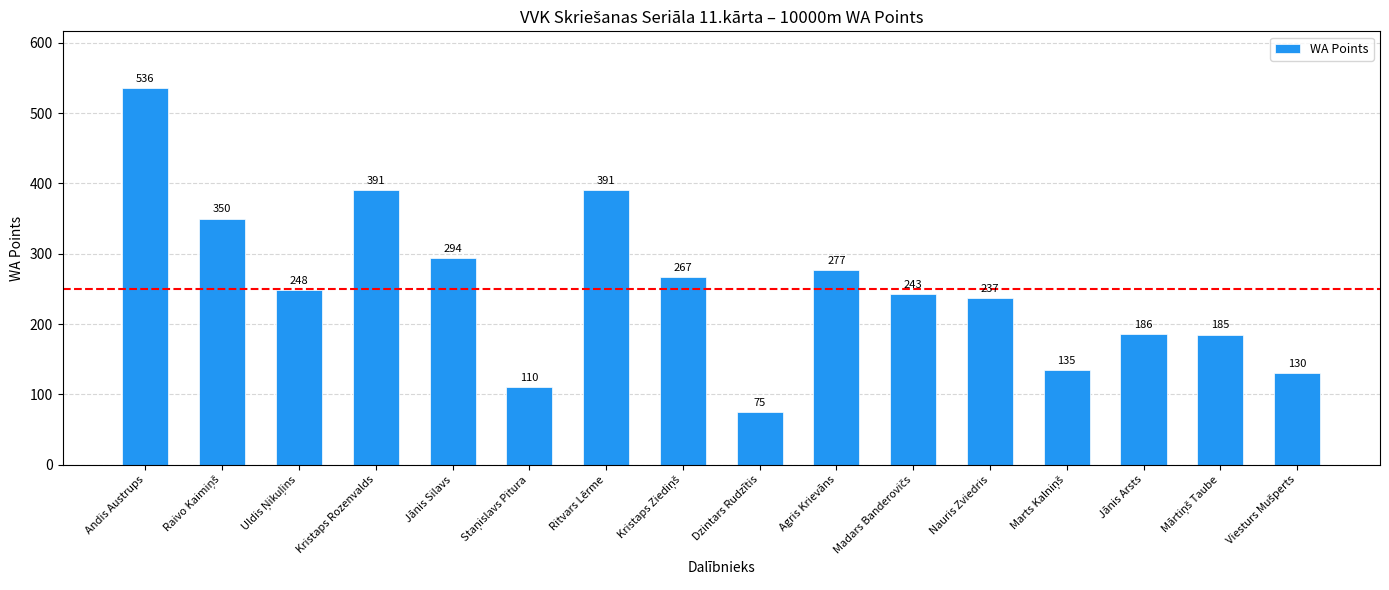

At which label is the value closest to 305?

Jānis Silavs